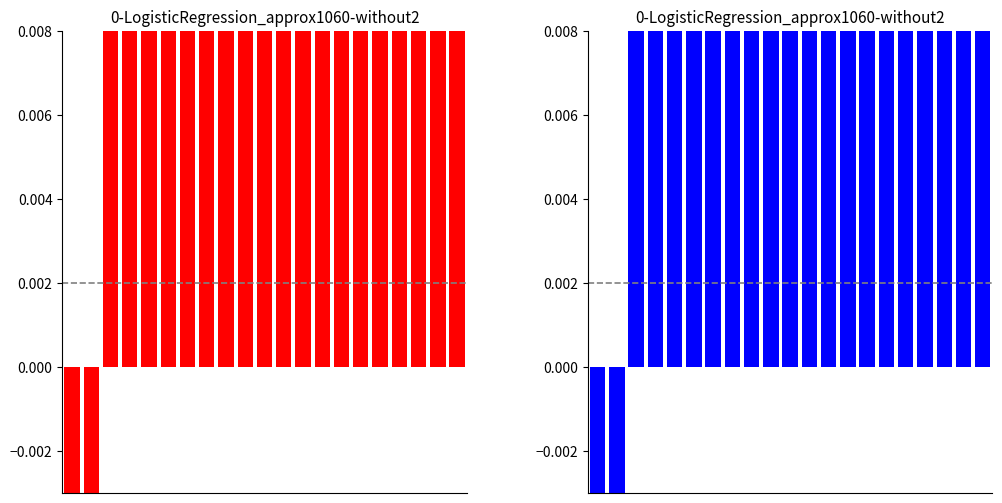

What is the difference between the maximum and minimum values?

9.6